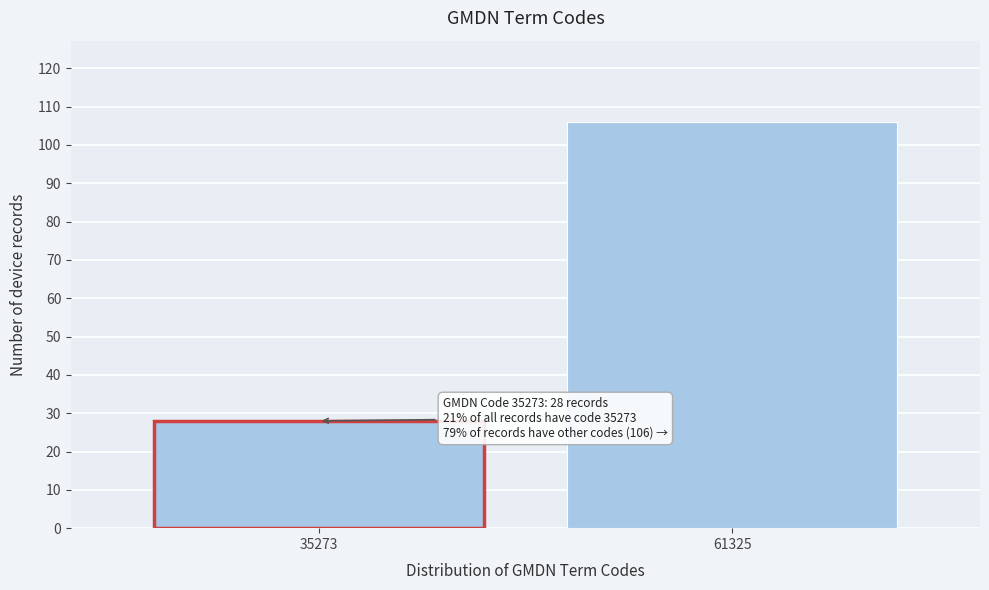

Reading right to left, extract all data points from this chart.

61325=106	35273=28